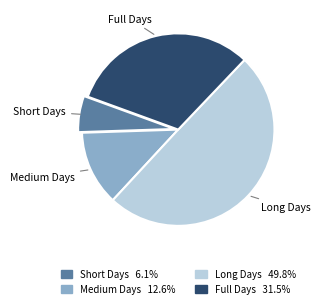

Count the number of slices in the pie.

4